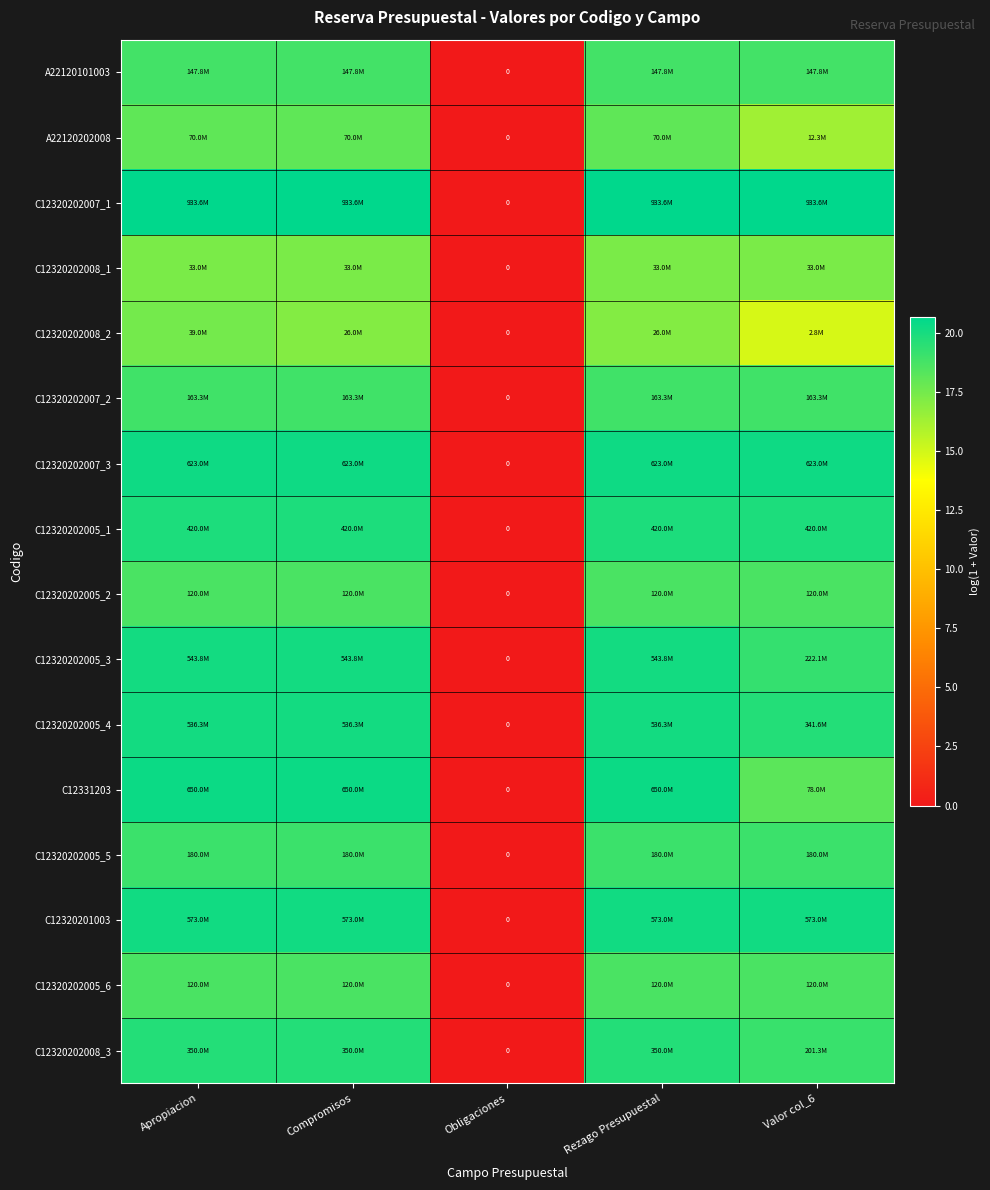

Read the C12320202005_6 value at Compromisos.

18.6